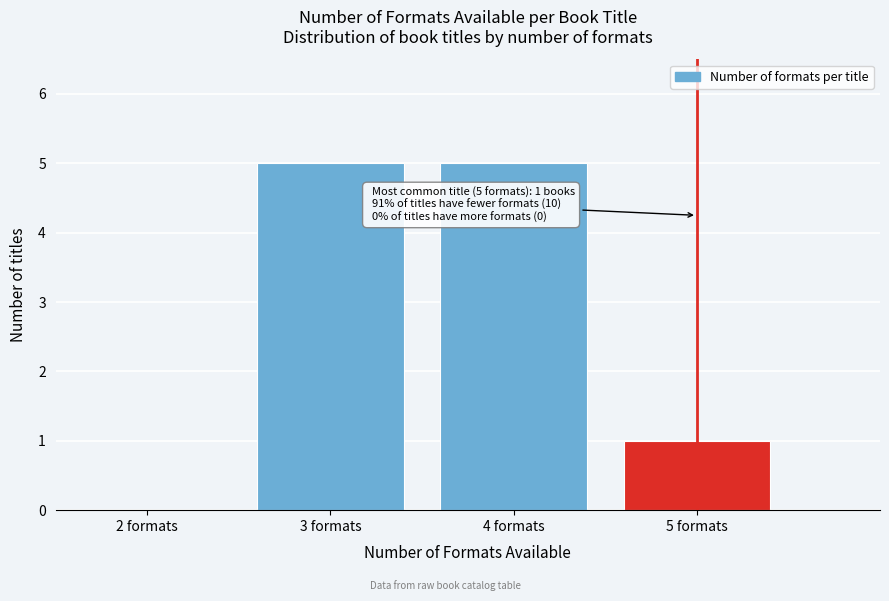

Reading right to left, list all the values displayed in this chart.

5 formats=1	4 formats=5	3 formats=5	2 formats=0